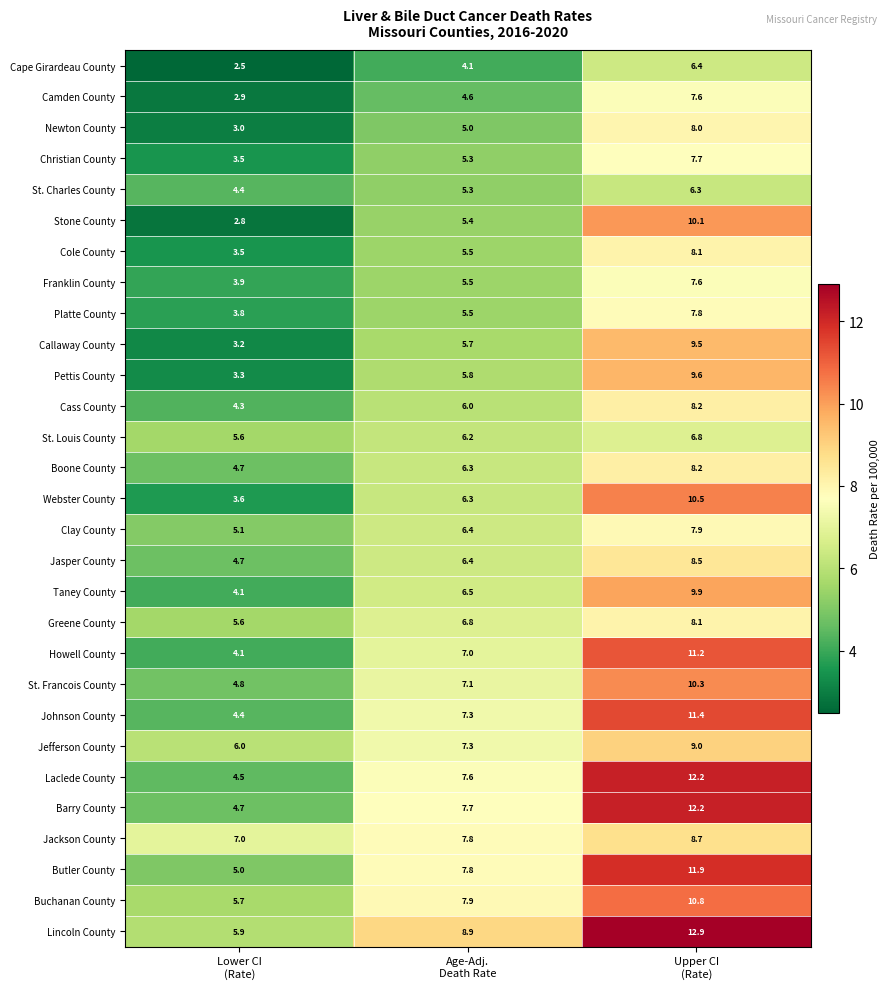

Which series has the widest spread of values?

Laclede County